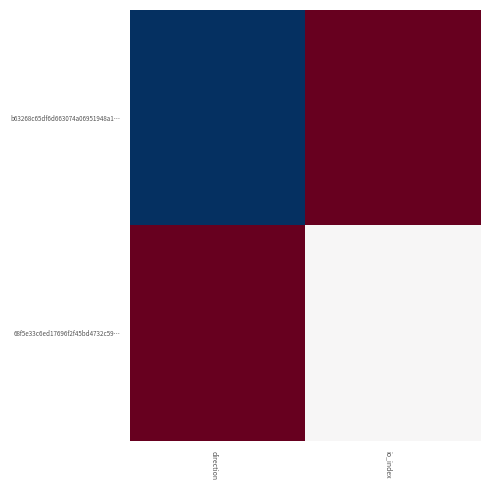

List the series in order of their overall mean, lowest first.

b63268c65df6d663074a06951948a1…, 68f5e33c6ed17696f2f45bd4732c59…